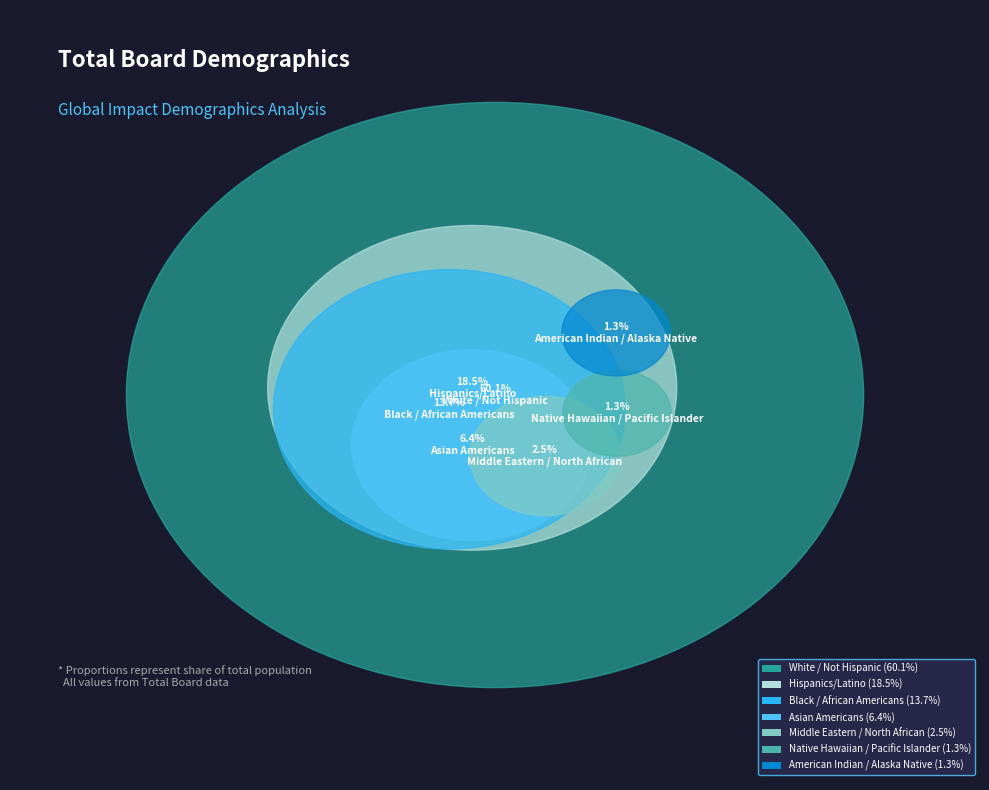

What percentage is the American Indian / Alaska Native slice, to the nearest percent?

1%